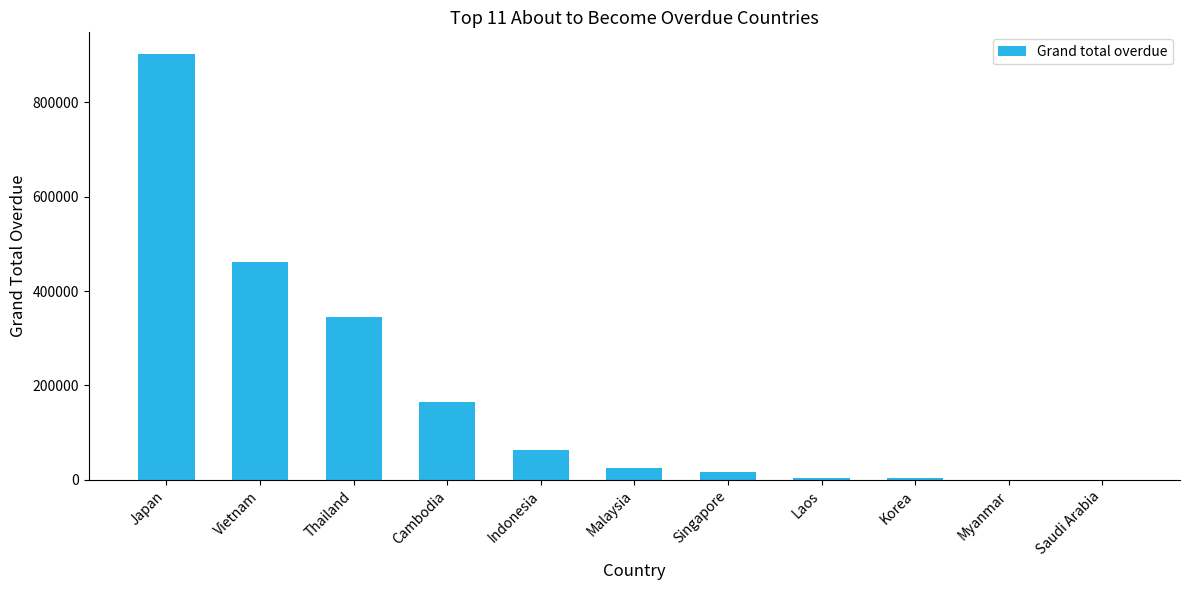

What is the sum of all values?

1986785.9